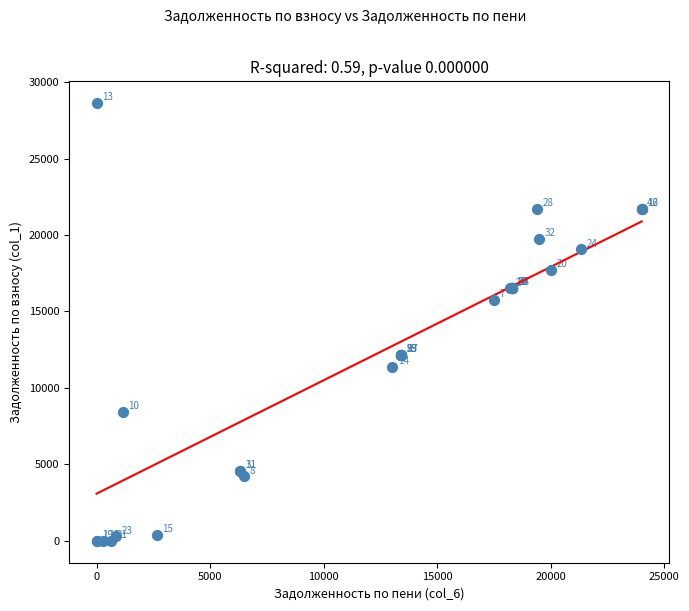

What Y value in the scatter plot is closest to 14309?

15771.2